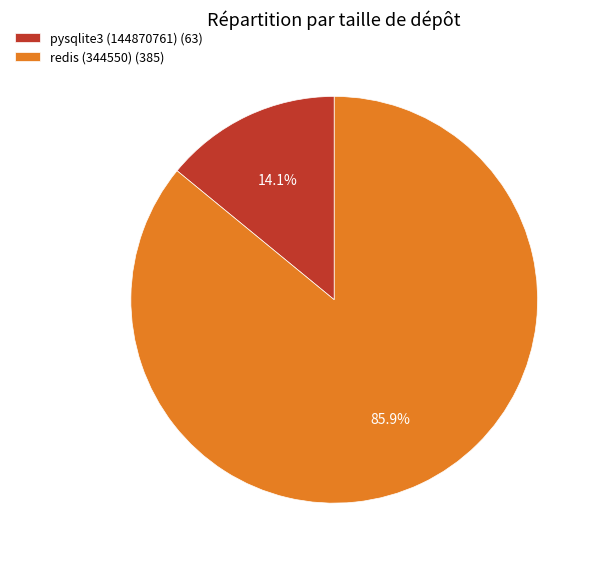

What is the smallest slice in the pie chart?

pysqlite3 (144870761)